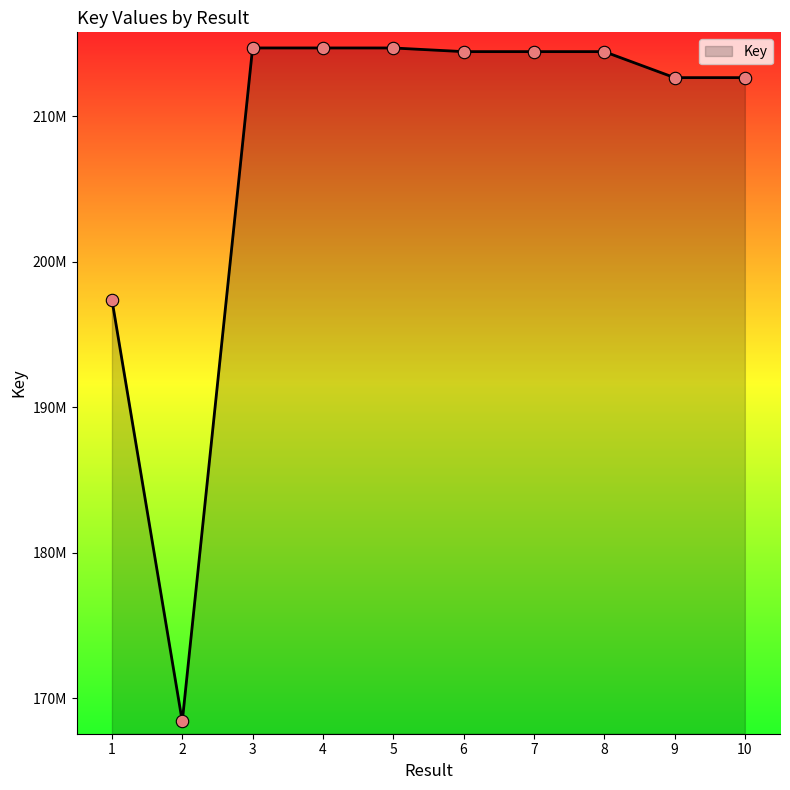

Which has a higher value, 5 or 9?

5